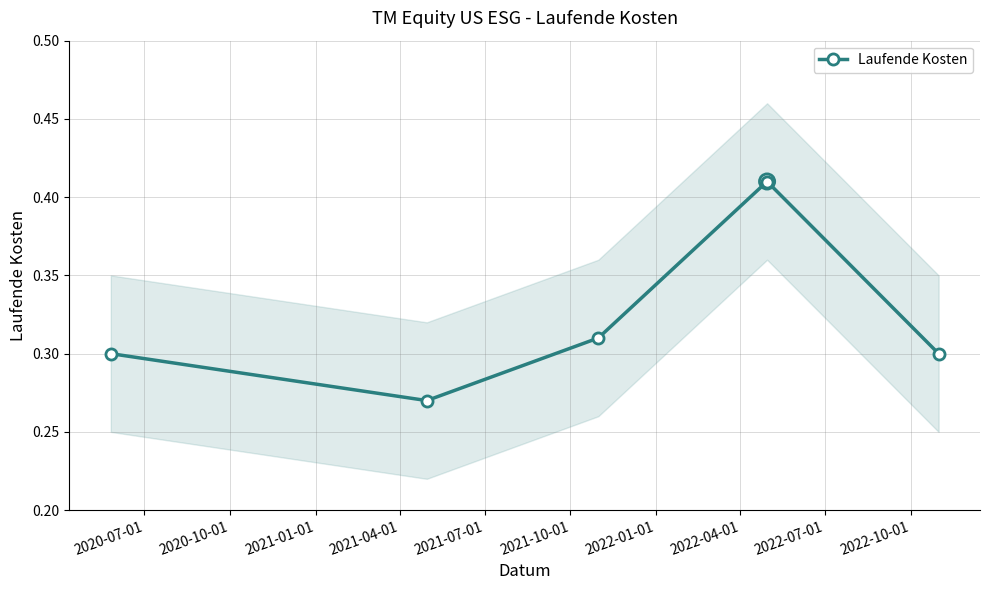

True or false: Laufende Kosten has more than 1 points higher than both neighbors.

False